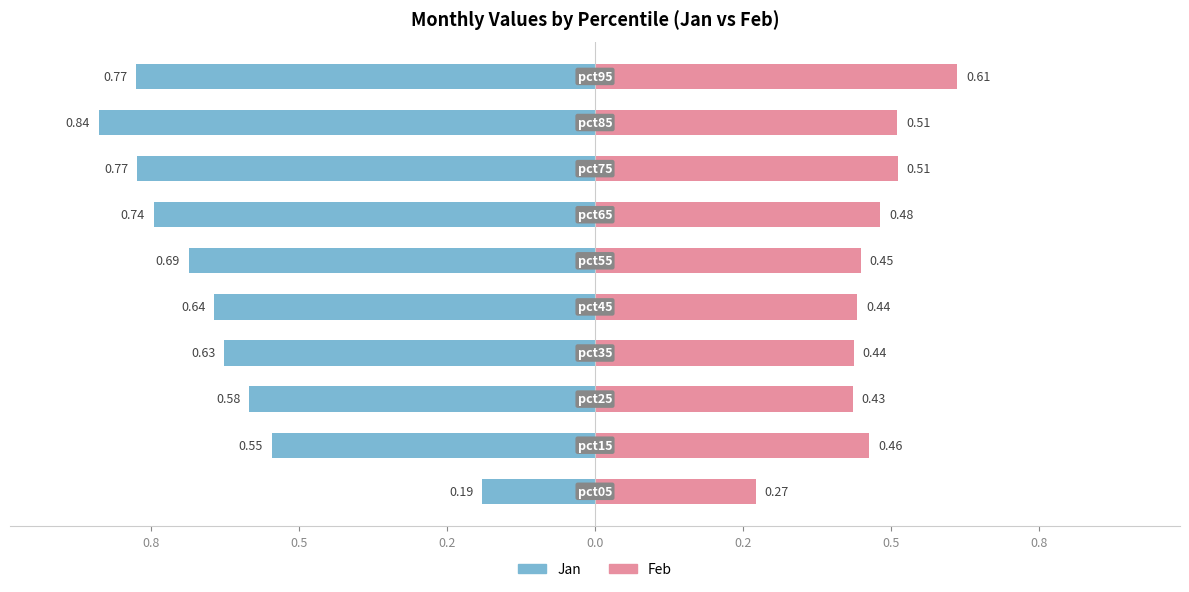

Are the bars horizontal?

Yes